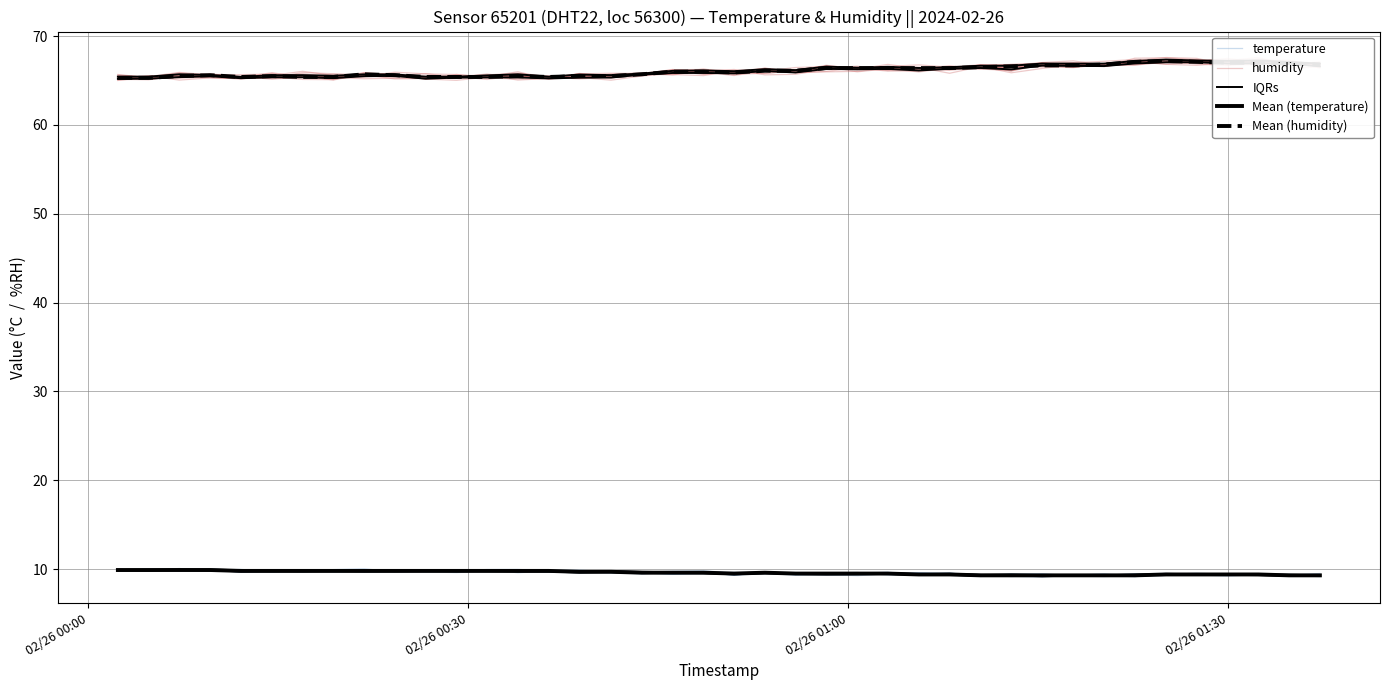

What is the minimum value for Mean (humidity)?

65.3